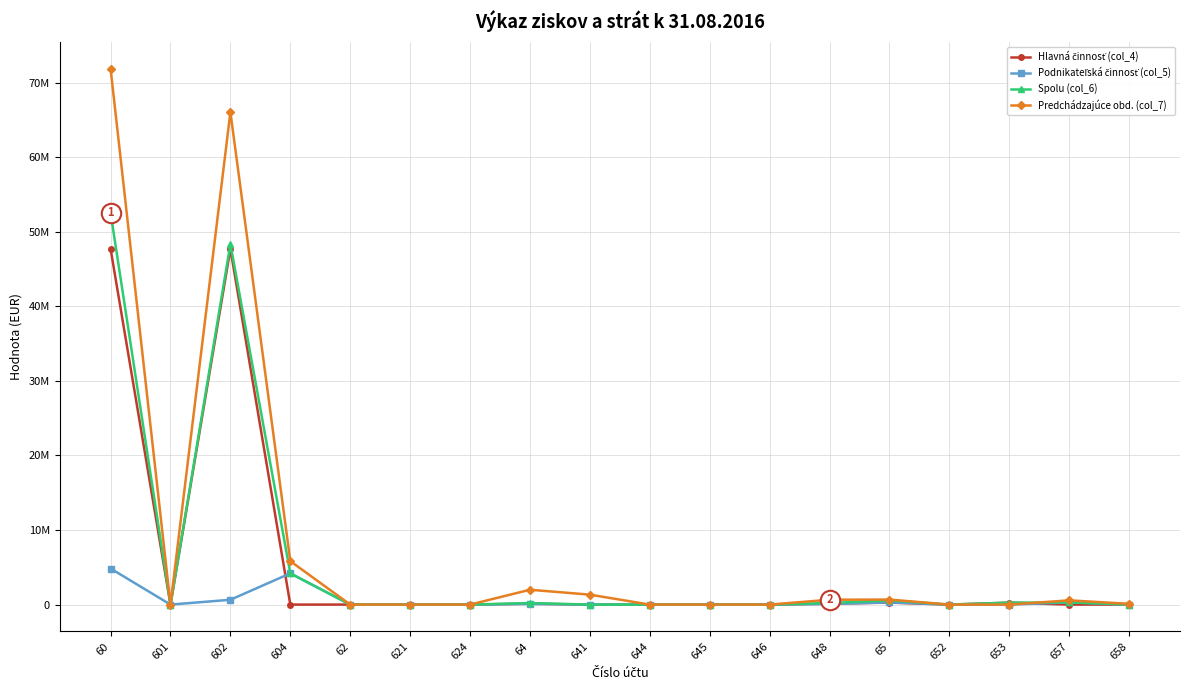

True or false: Spolu (col_6) and Hlavná činnosť (col_4) intersect in this chart.

False